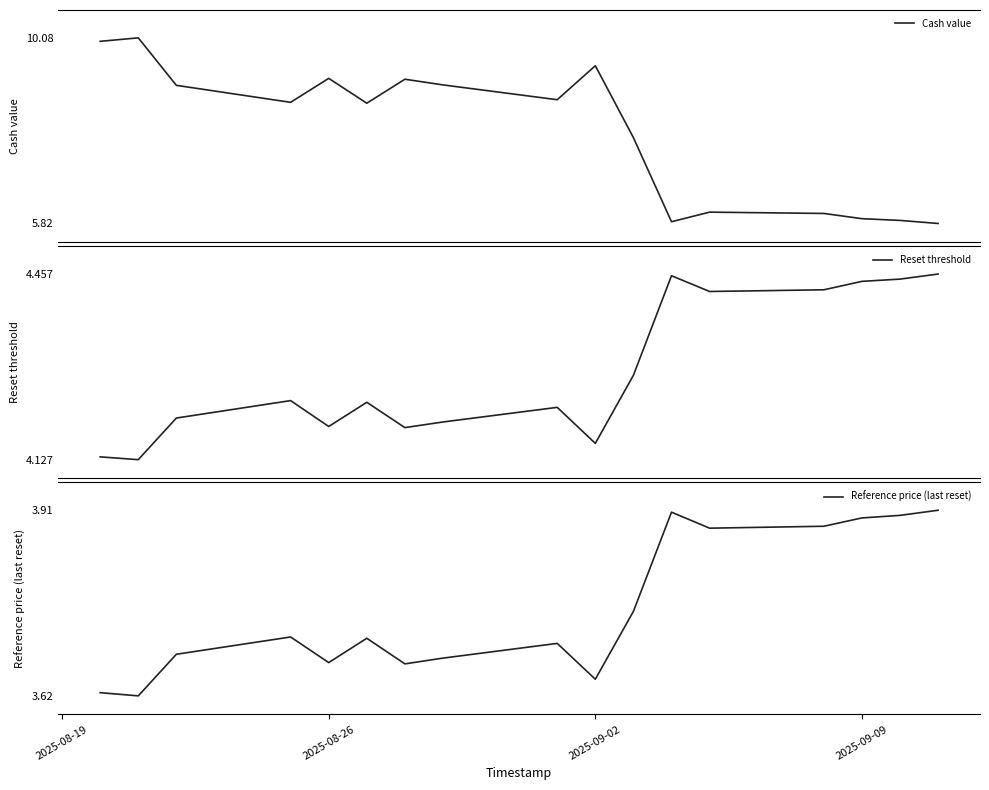

What is the maximum value for Cash value?

10.1